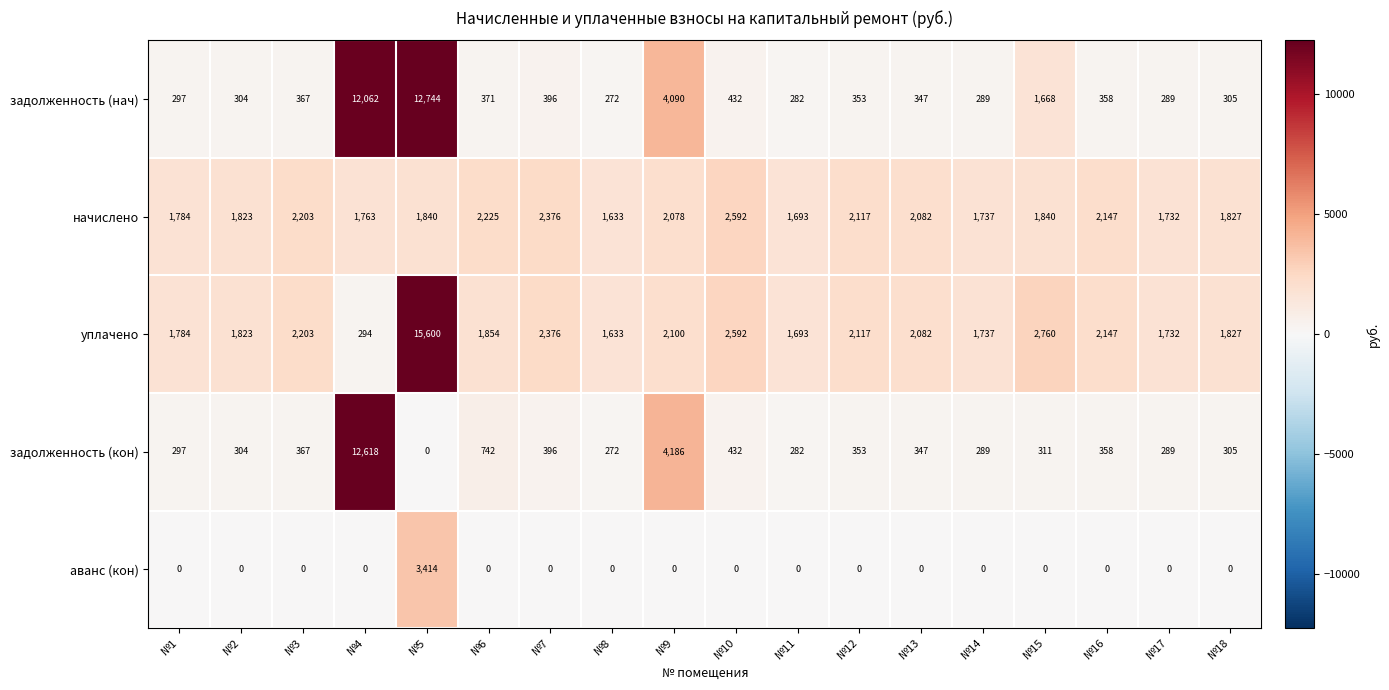

What is the average value of the начислено series?

1972